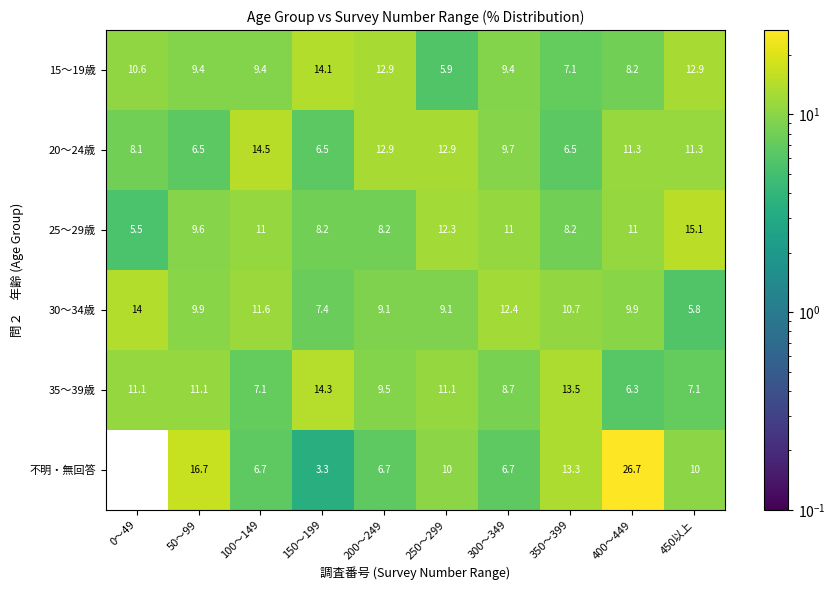

At 0～49, list the series in order from smallest to largest.

不明・無回答, 25～29歳, 20～24歳, 15～19歳, 35～39歳, 30～34歳